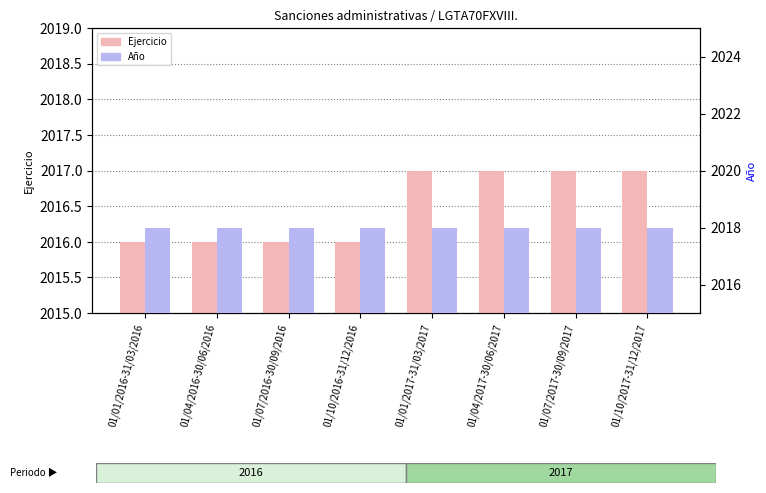

What is the sum of the Ejercicio values at 01/04/2016-30/06/2016 and 01/04/2017-30/06/2017?

4033